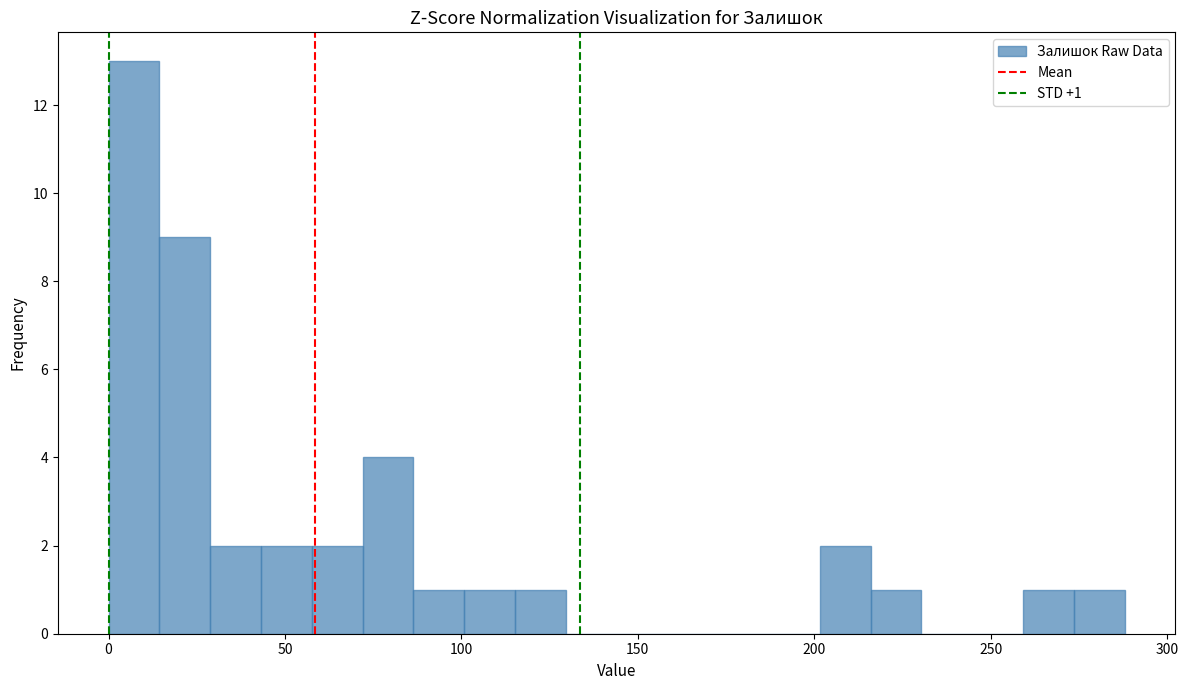

Around what value on the x-axis is the tallest bar? Give the approximate position of its centre, as read against the axis.

5